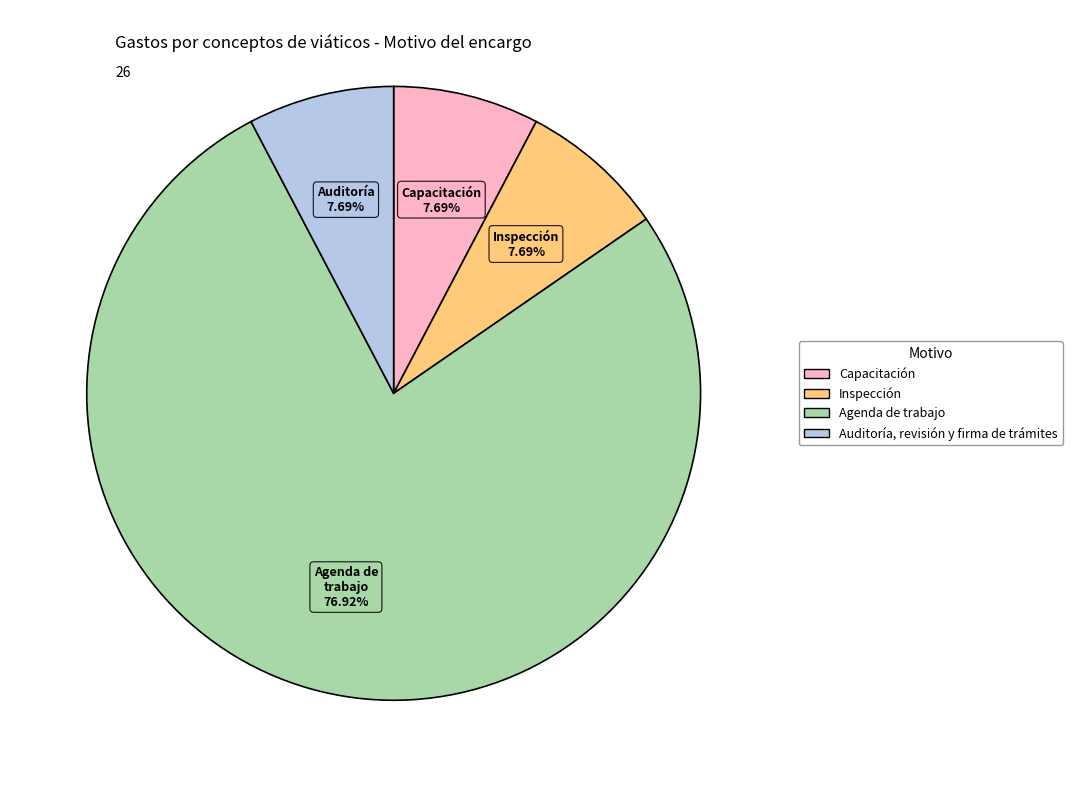

Is the sum of Inspección and Auditoría, revisión y firma de trámites greater than half?

No